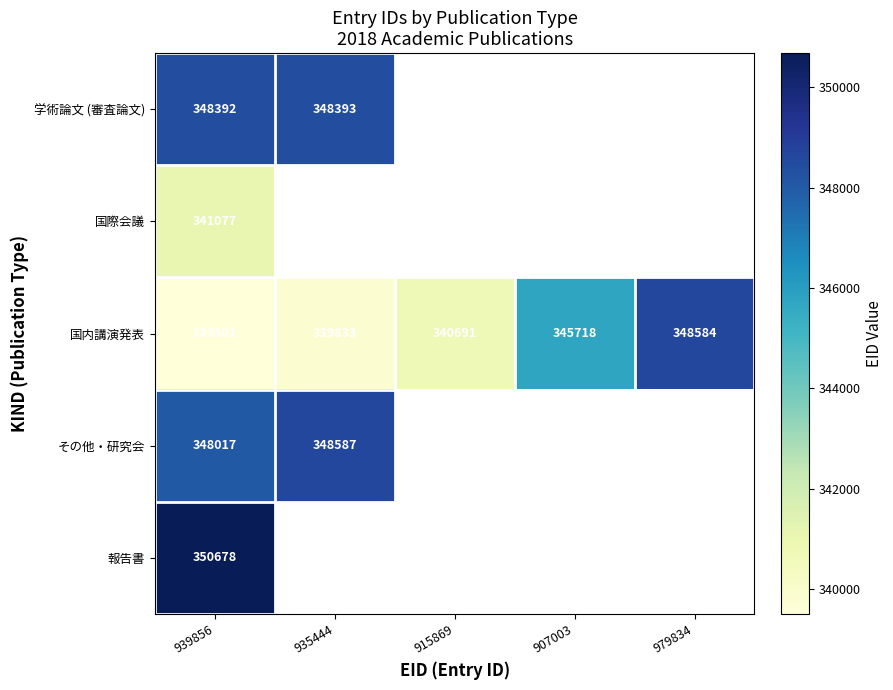

What is the highest value of the 国内講演発表 series?

348584